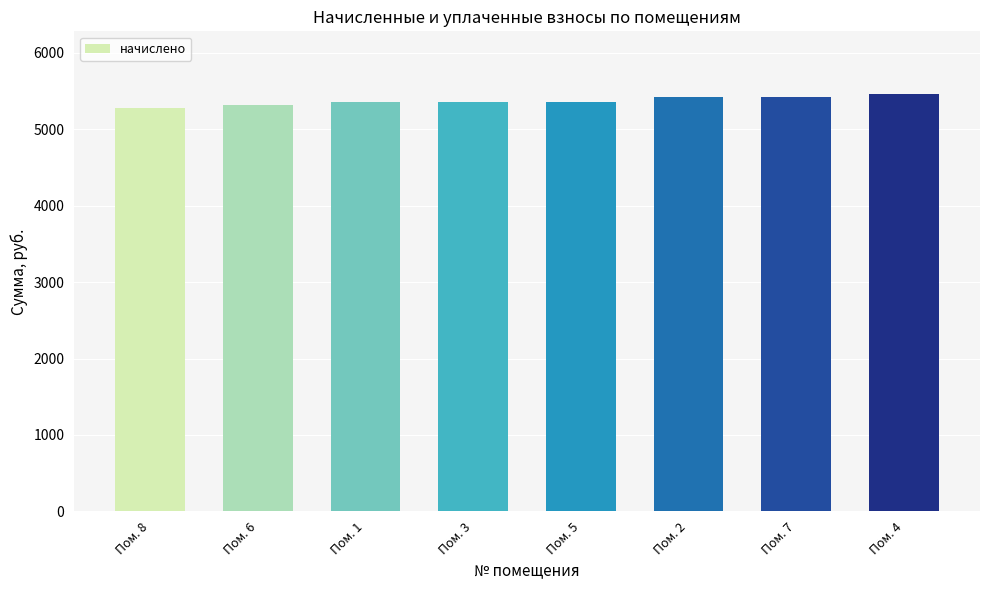

What is the sum of all values?

42965.8